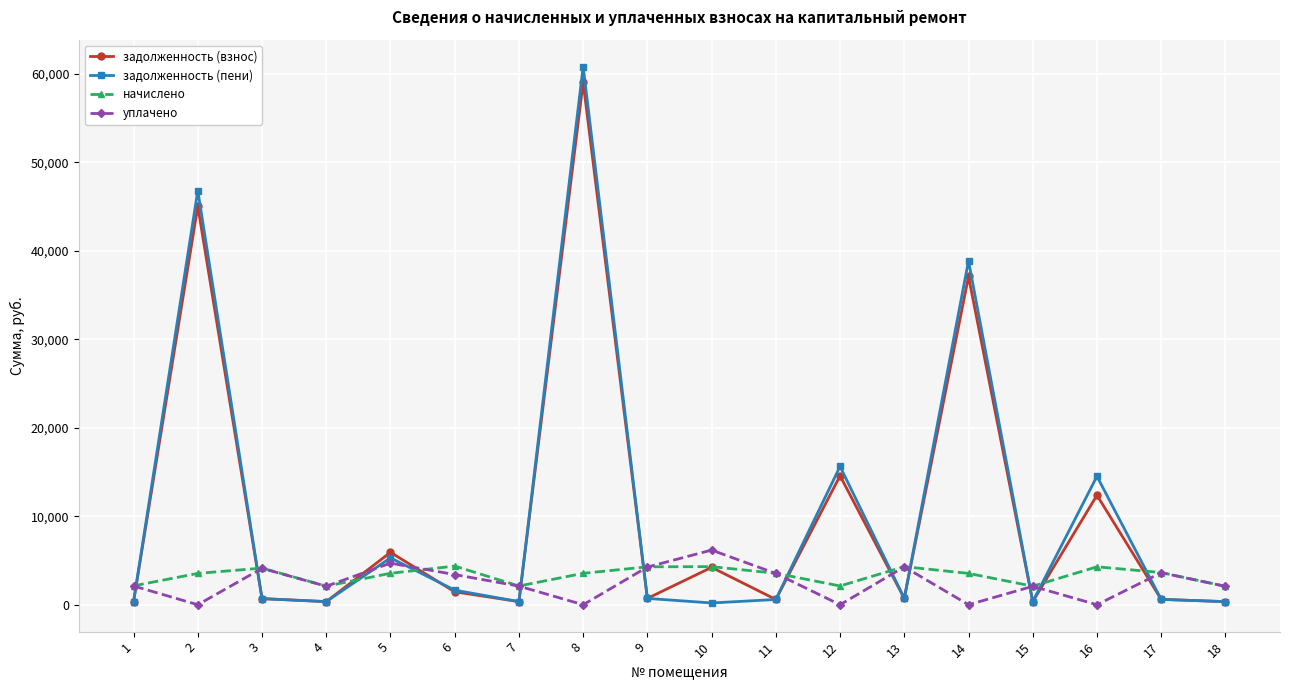

Which series ends up on top after the final intersection of уплачено and задолженность (пени)?

уплачено